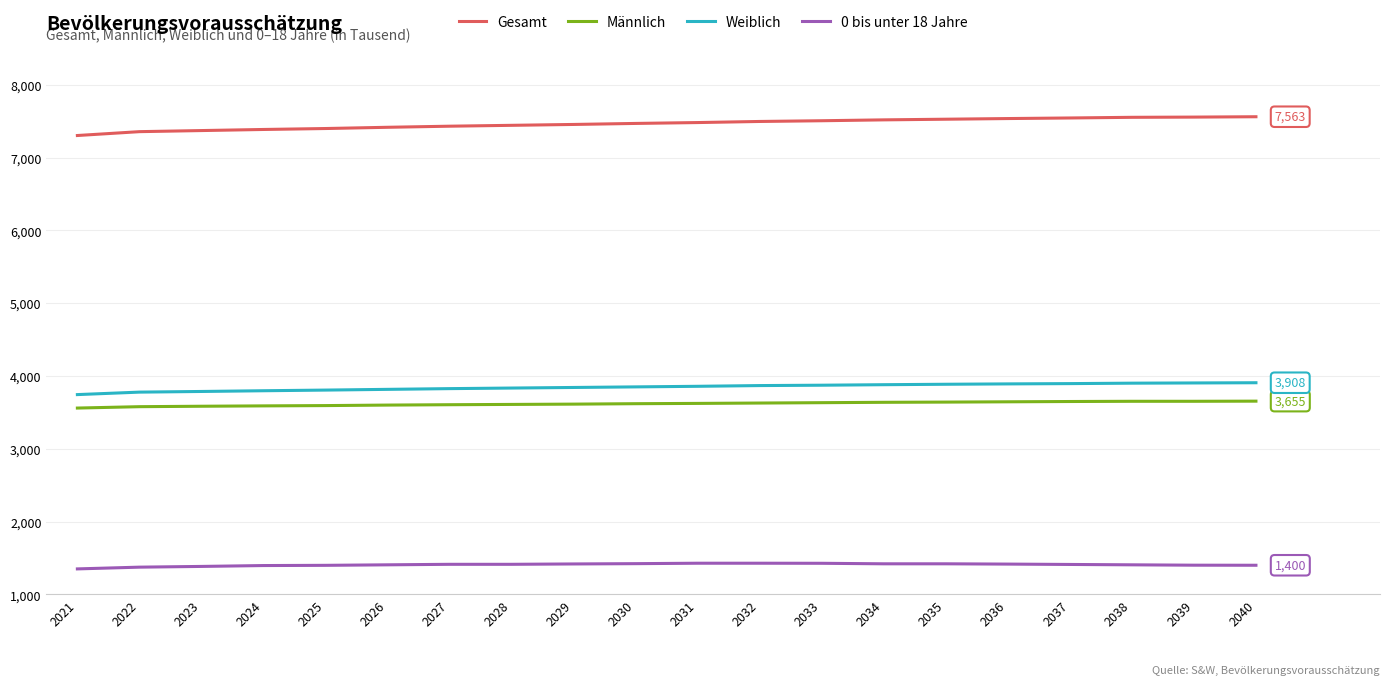

Which series has the largest total across all categories?

Gesamt